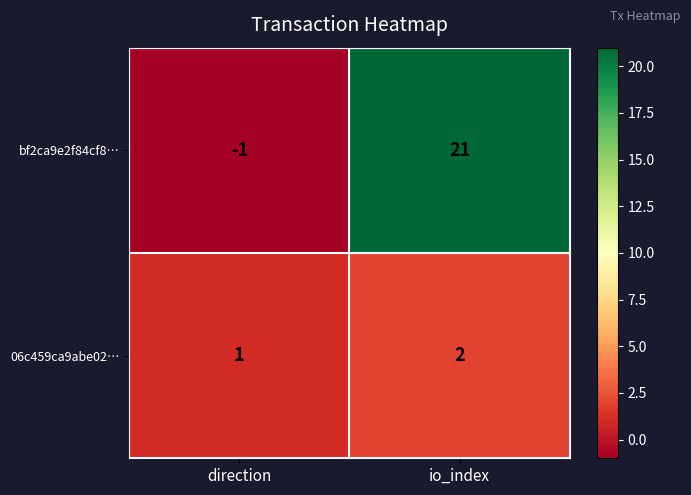

Which series has the largest range (max minus min)?

bf2ca9e2f84cf8…